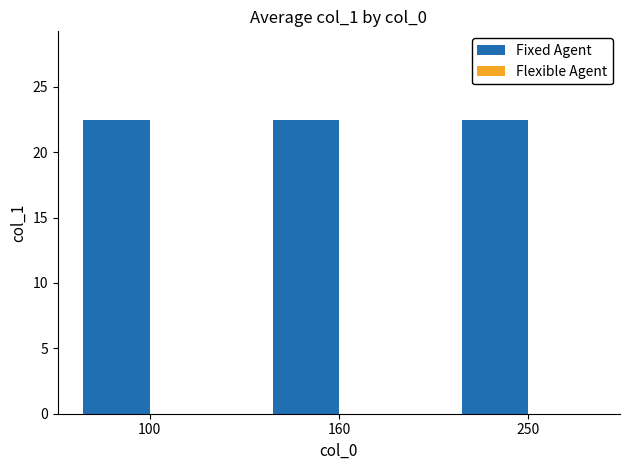

Reading left to right, list all the values displayed in this chart.

Fixed Agent: 100=22.5	160=22.5	250=22.5
Flexible Agent: 100=0.0	160=0.0	250=0.0